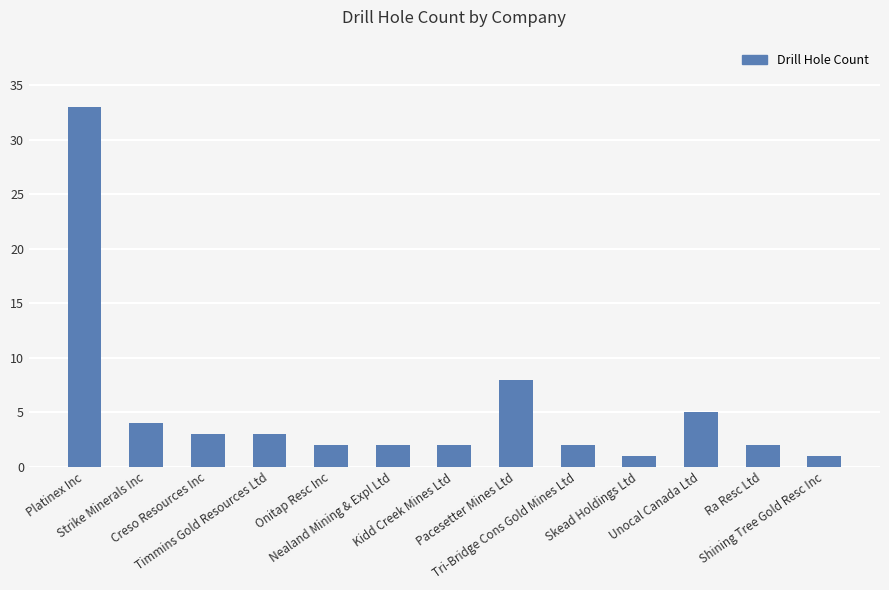

What is the difference between the maximum and minimum values?

32